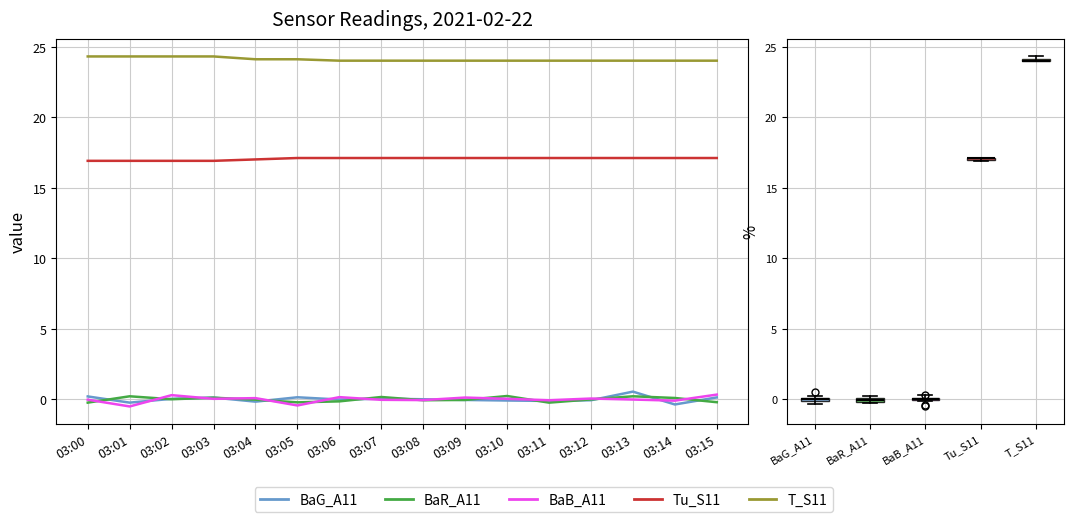

What are all the series names shown in the legend?

BaG_A11, BaR_A11, BaB_A11, Tu_S11, T_S11